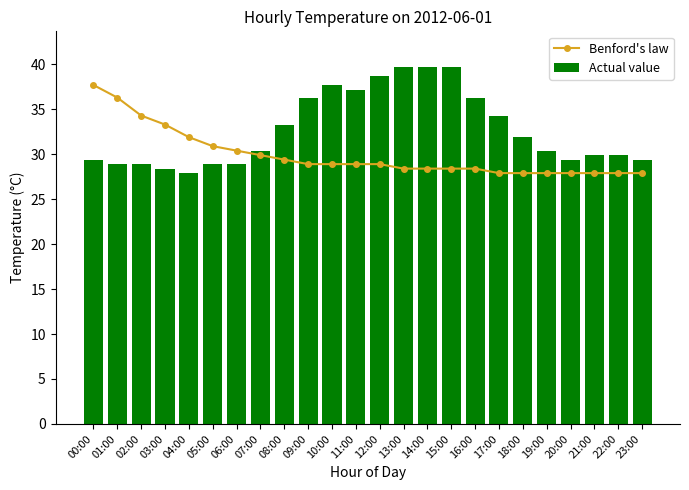

What is the value of the Benford's law bar at the 23rd from the left?

27.9